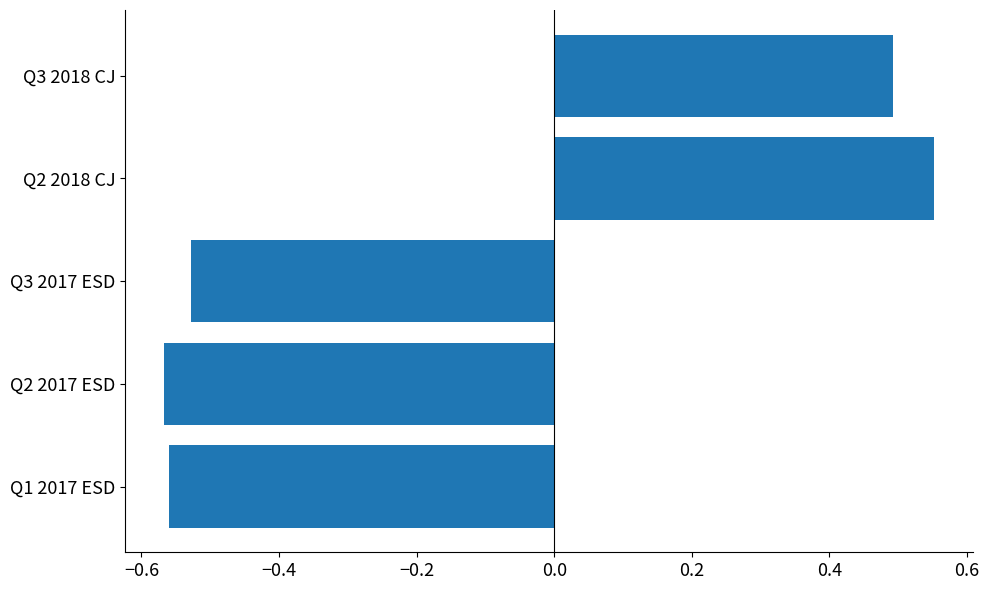

At which category does the chart reach its peak across all series?

Q2 2018 CJ